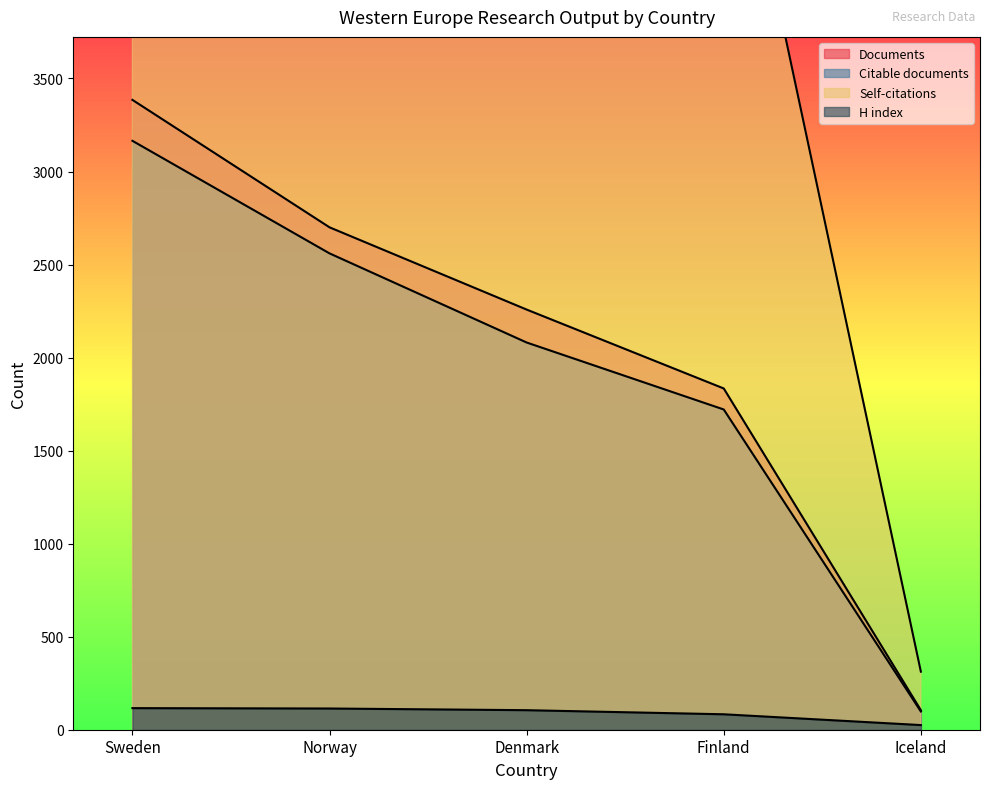

The value of Citable documents at Sweden is 3165. True or false?

True